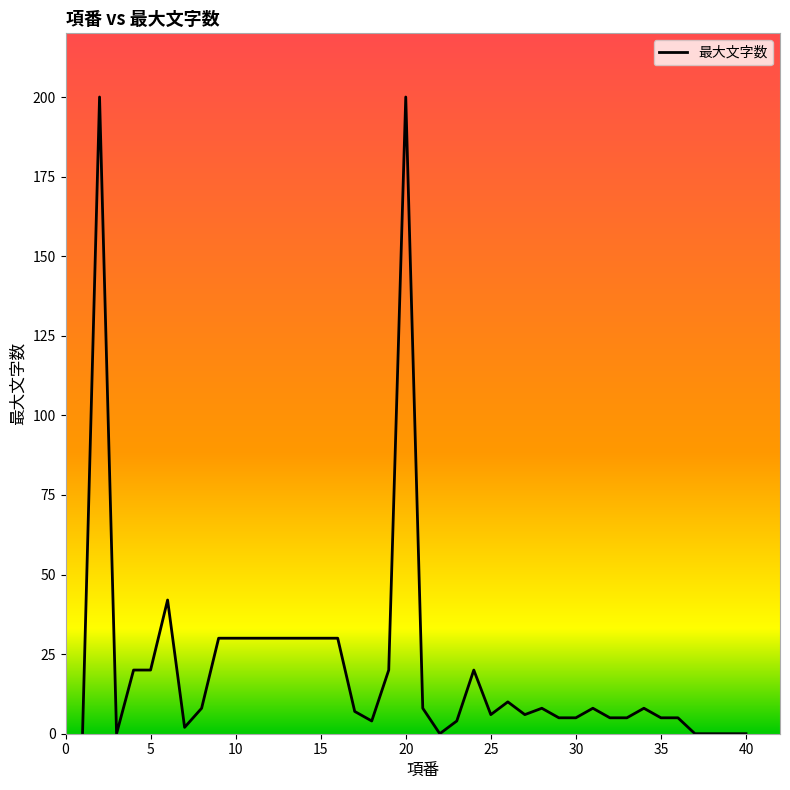

How many series are shown in this chart?

1